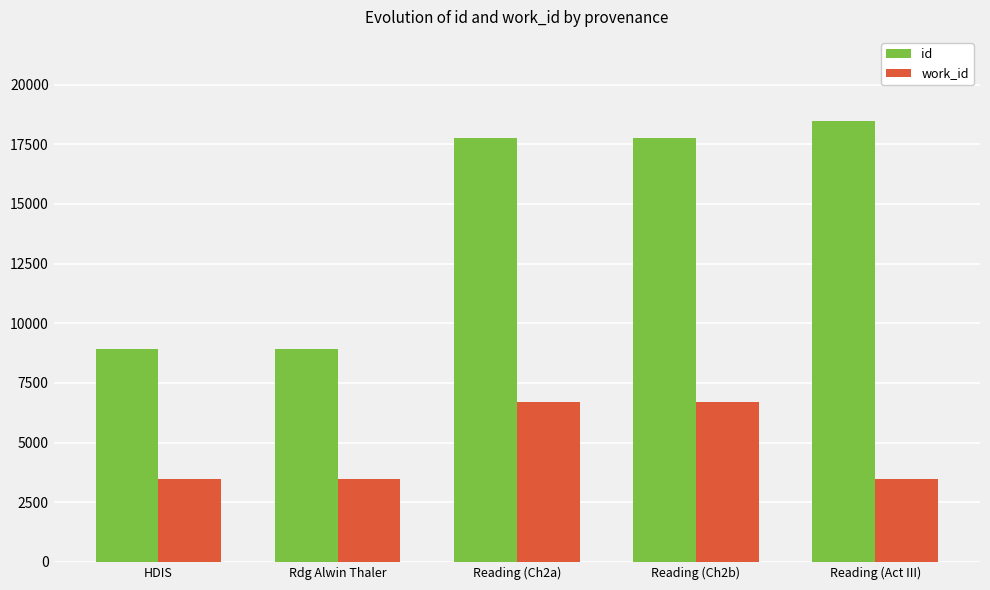

What is the difference between the second highest and second lowest values in the id series?

8856